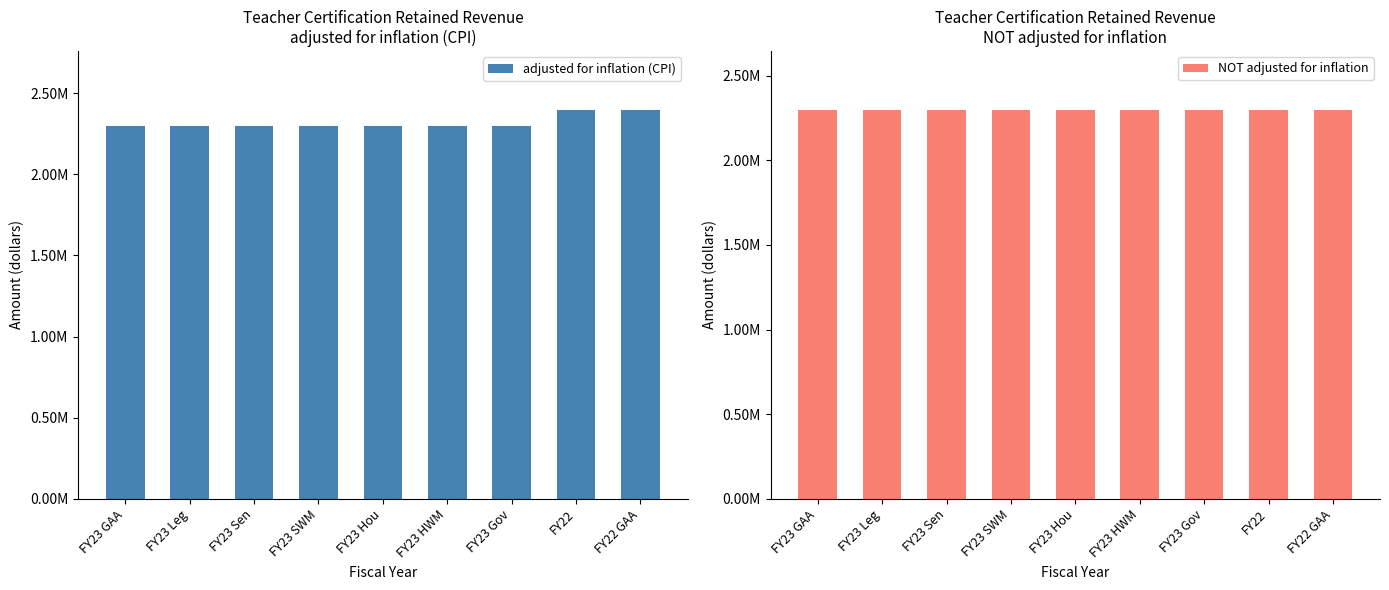

What is the value of the adjusted for inflation (CPI) bar at the 3rd from the left?

2300000